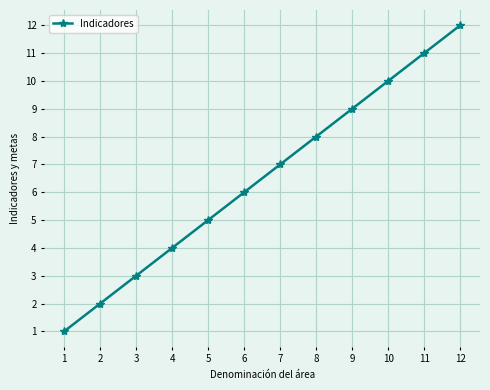

Rank the categories by value from highest to lowest.

12, 11, 10, 9, 8, 7, 6, 5, 4, 3, 2, 1